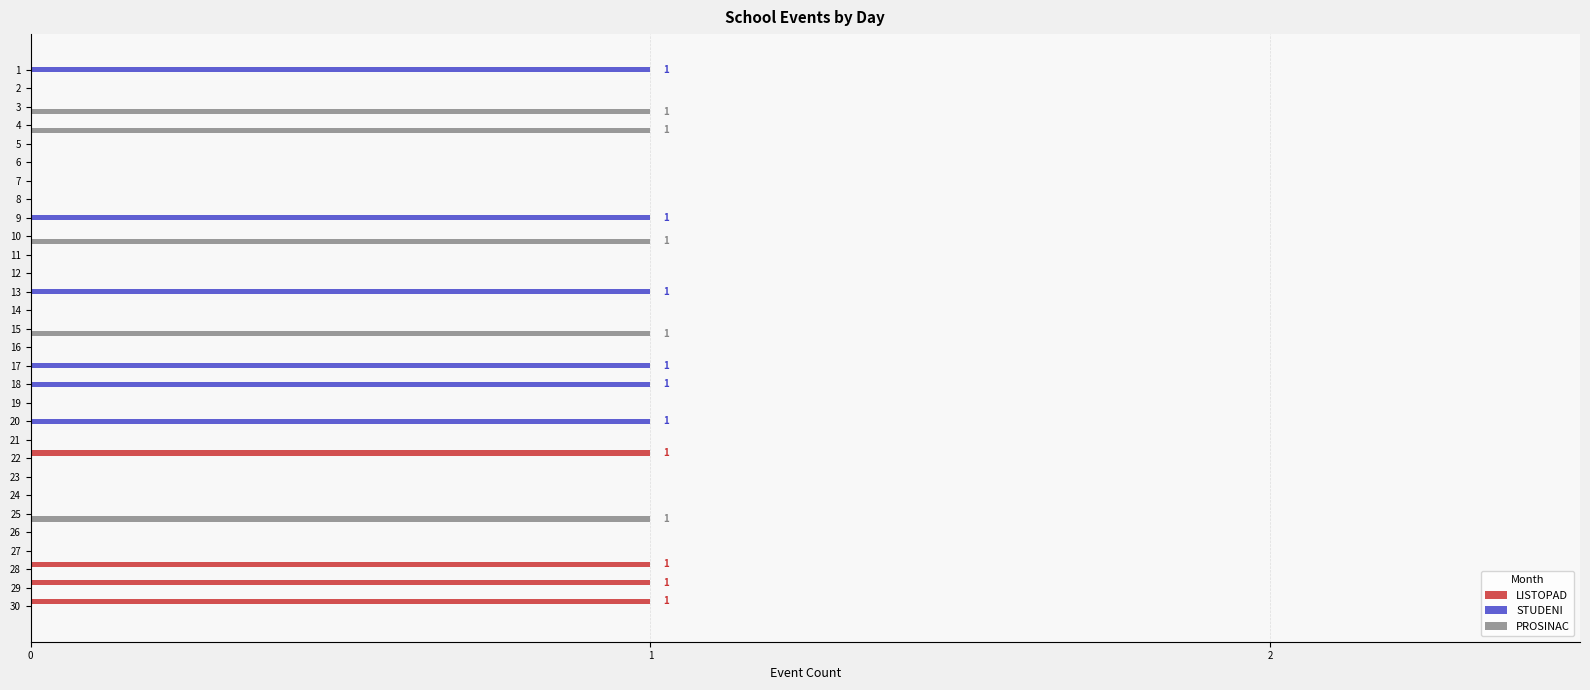

Which series changed the most between 25 and 27?

PROSINAC